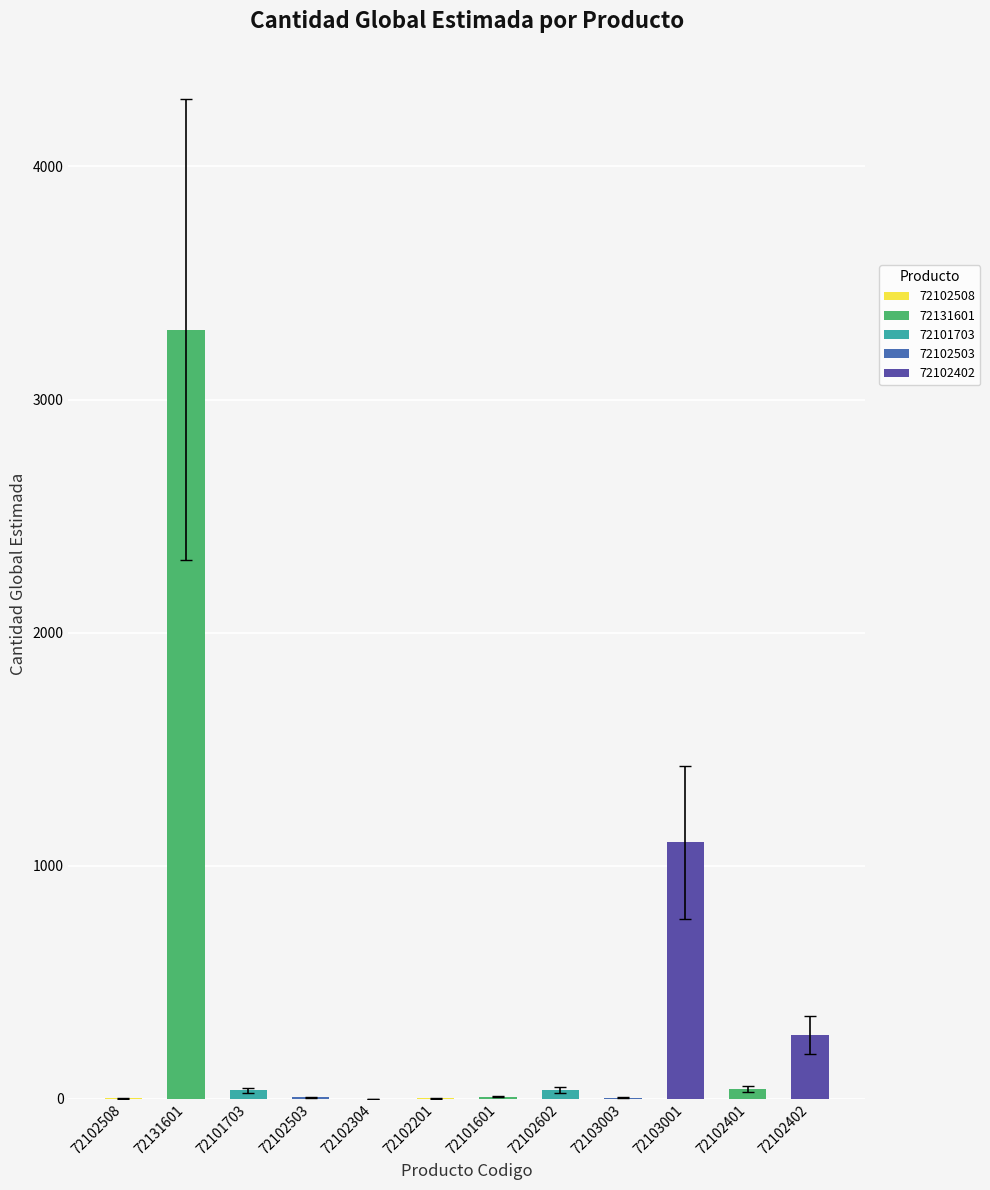

What is the sum of all values?

4823